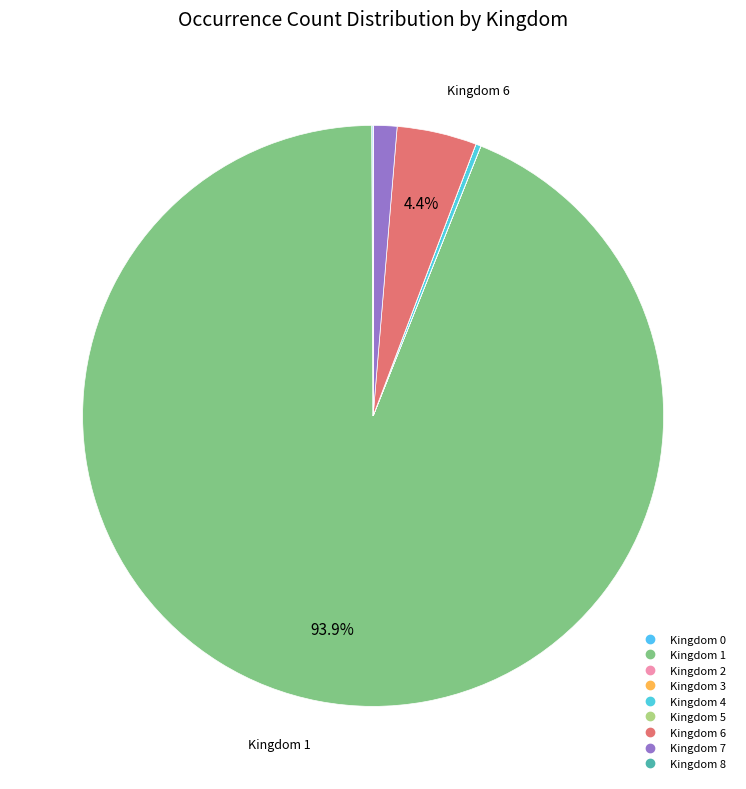

What is the largest slice in the pie chart?

1